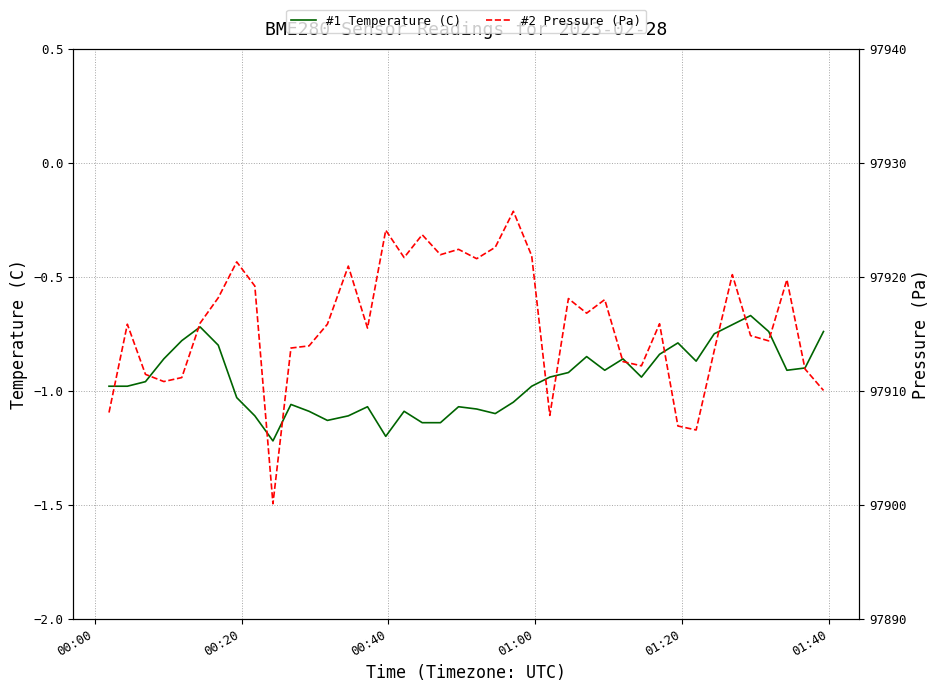

True or false: #1 Temperature (C) and #2 Pressure (Pa) intersect in this chart.

False